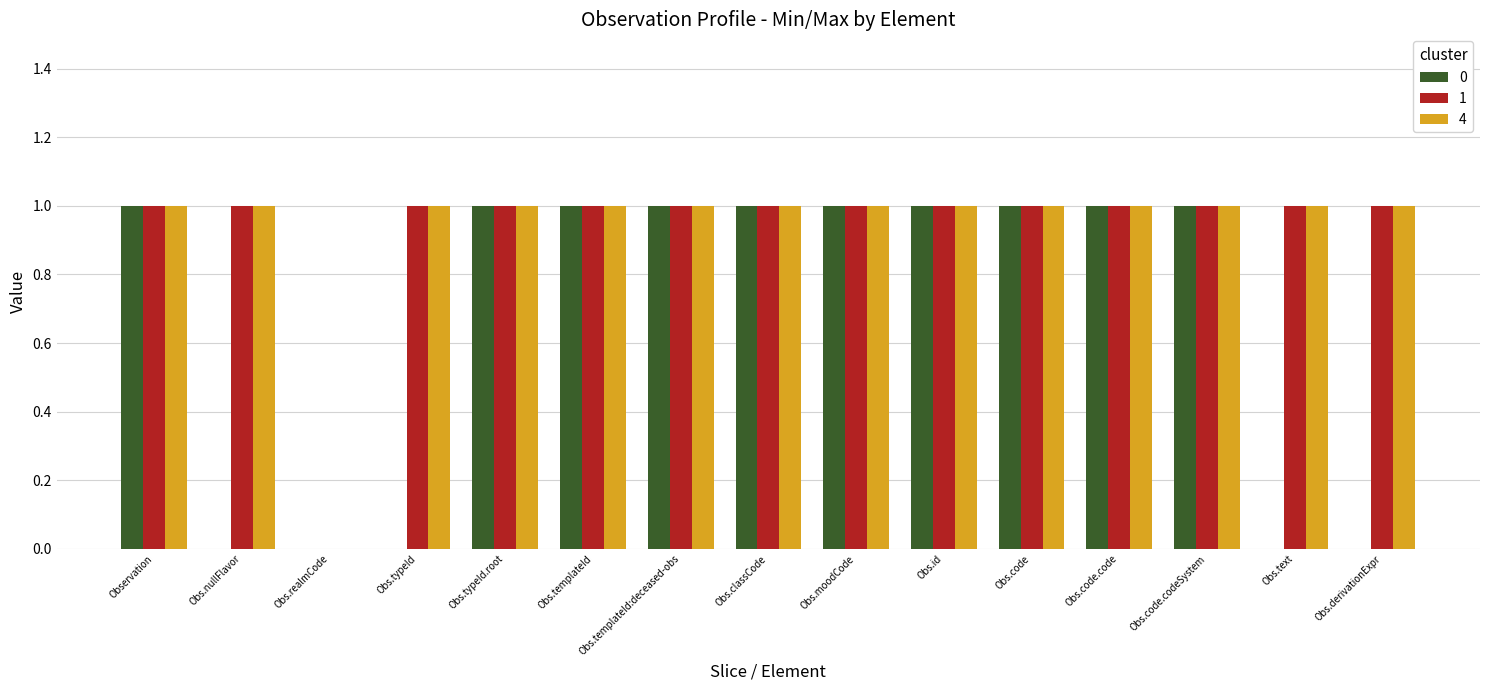

What is the total value across all series at Obs.typeId.root?

3